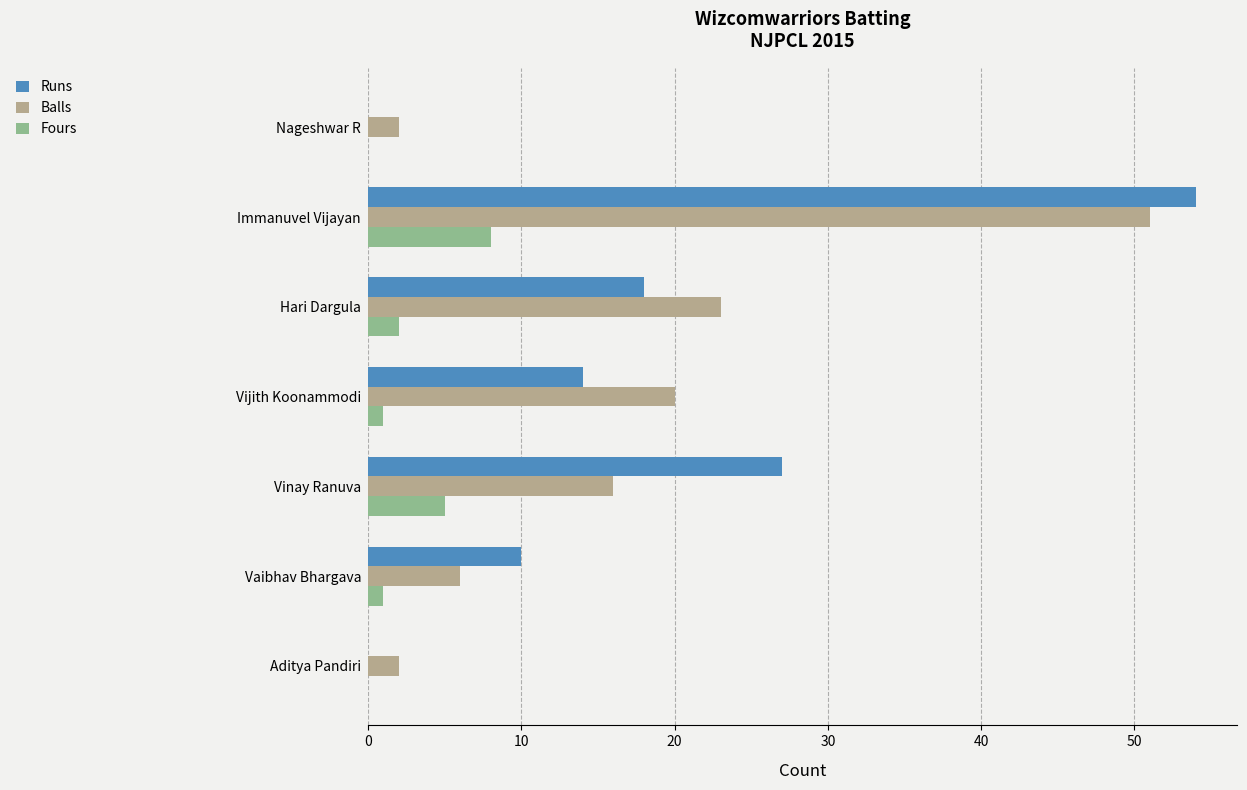

The Runs series shows 23 at Nageshwar R. True or false?

False